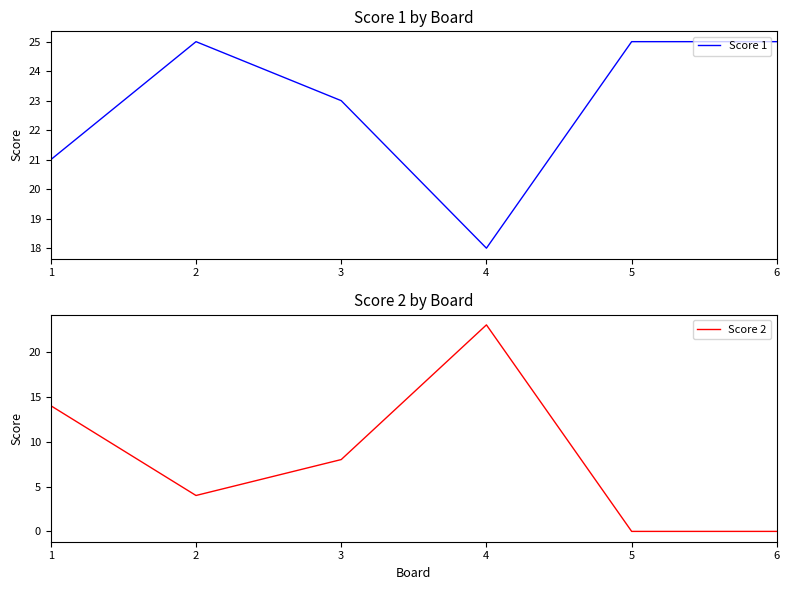

Which series ends up on top after the final intersection of Score 2 and Score 1?

Score 1